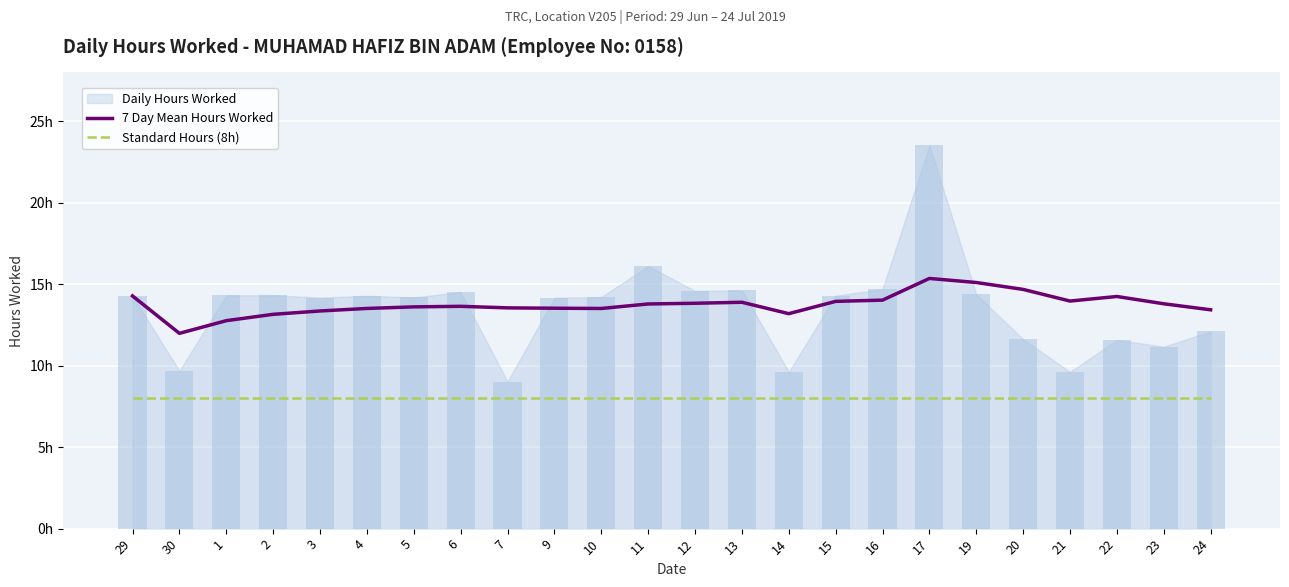

Which label corresponds to the largest value in the chart?

17